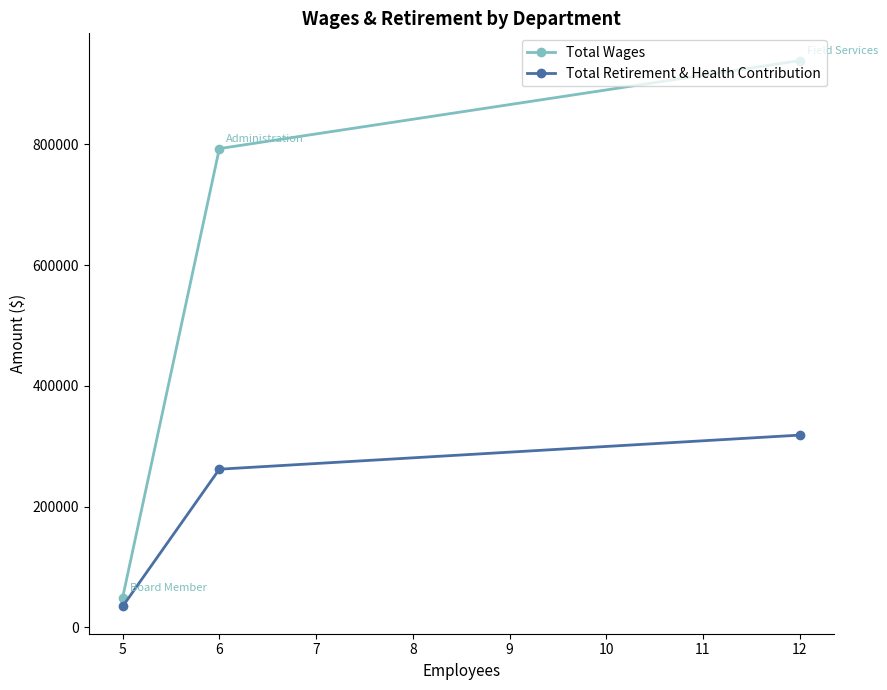

Which series changed the most between 5 and 12?

Total Wages